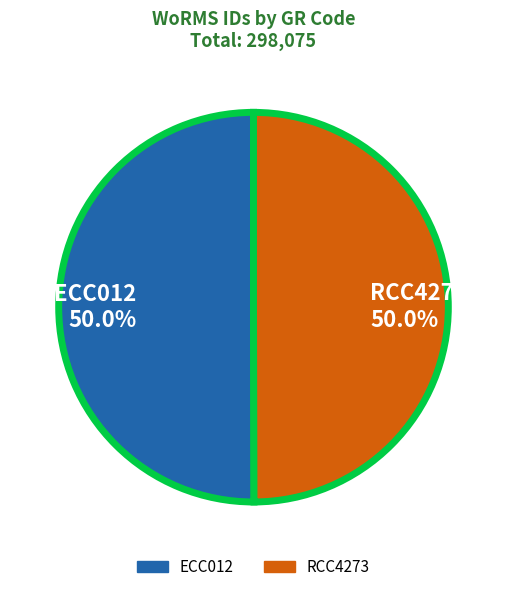

The ECC012 slice represents 36% of the pie. True or false?

False